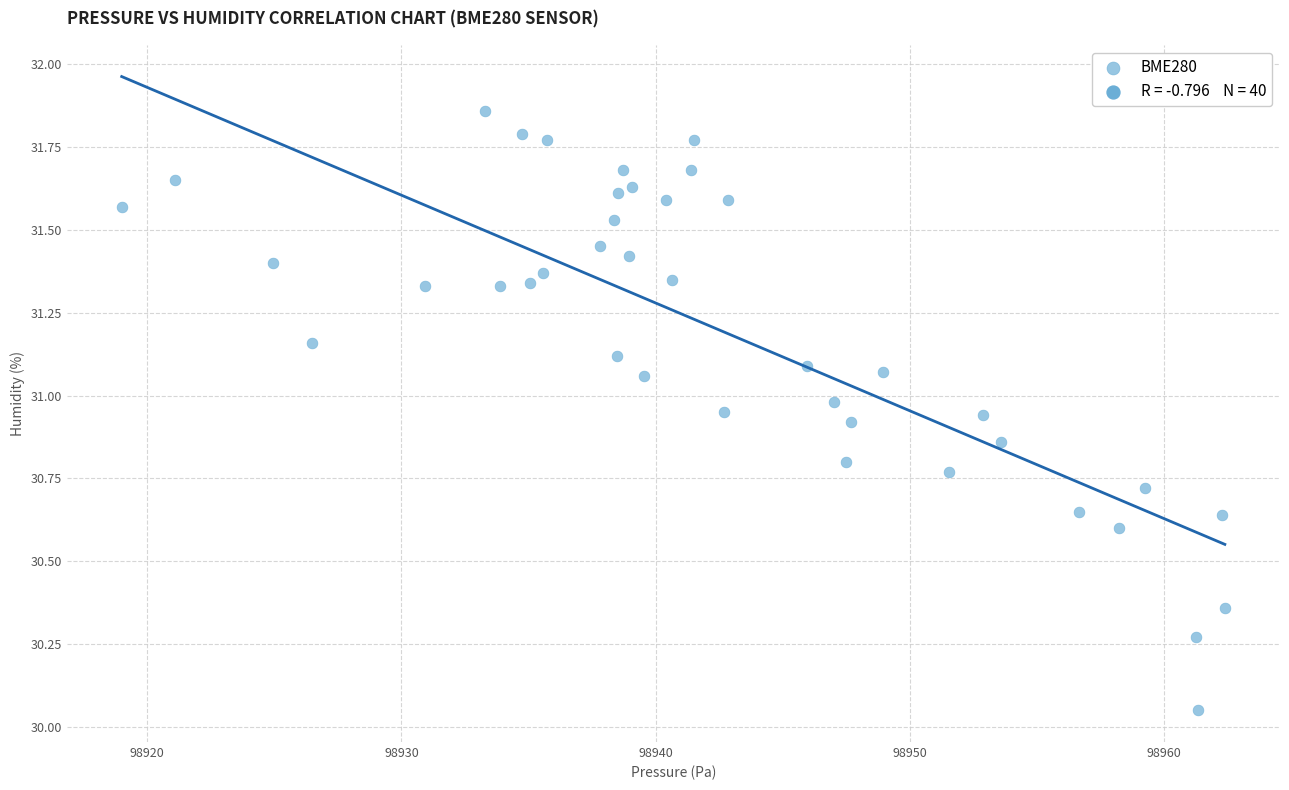

What is the range of Y values (max minus min)?

1.8